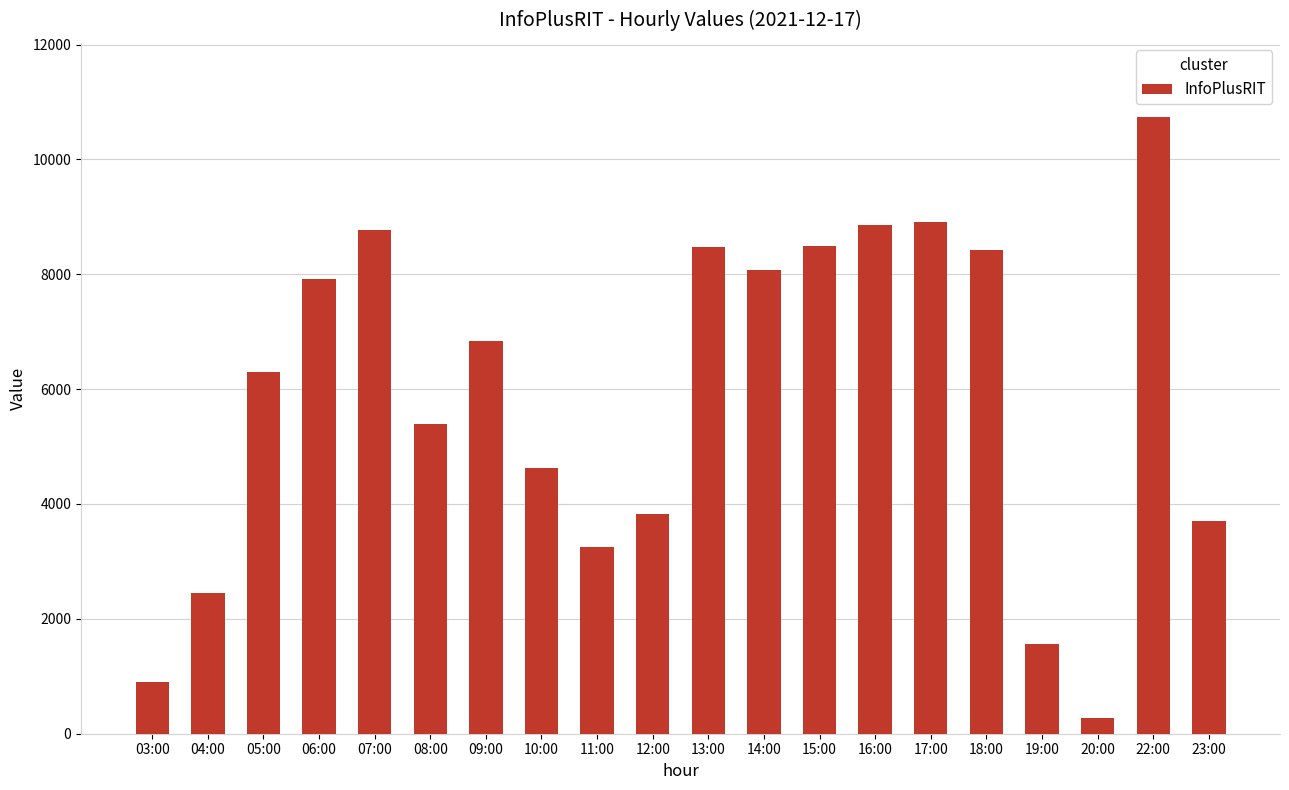

What is the average value?

5887